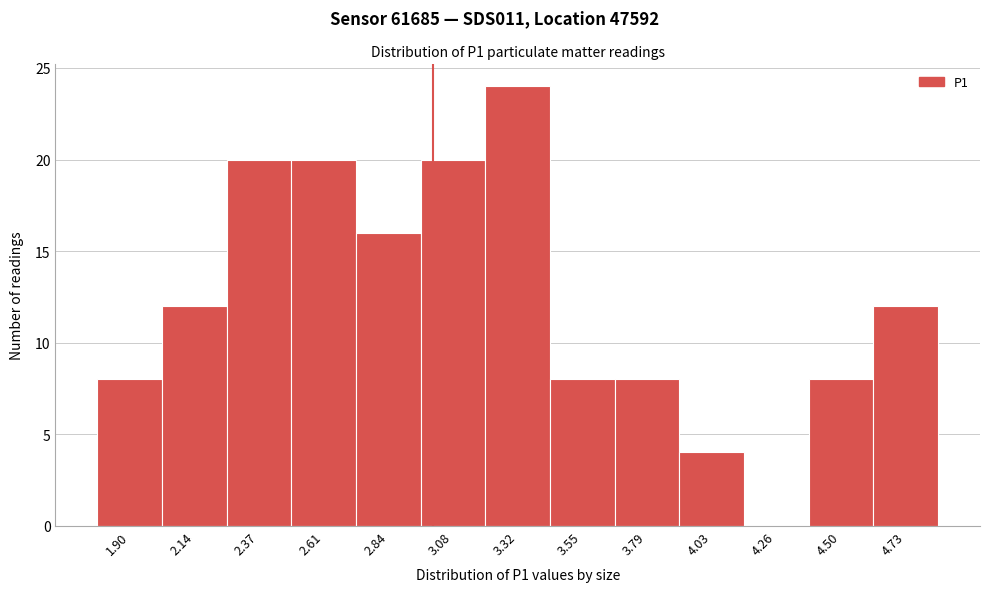

Reading left to right, extract all data points from this chart.

1.90=8	2.14=12	2.37=20	2.61=20	2.84=16	3.08=20	3.32=24	3.55=8	3.79=8	4.03=4	4.26=0	4.50=8	4.73=12